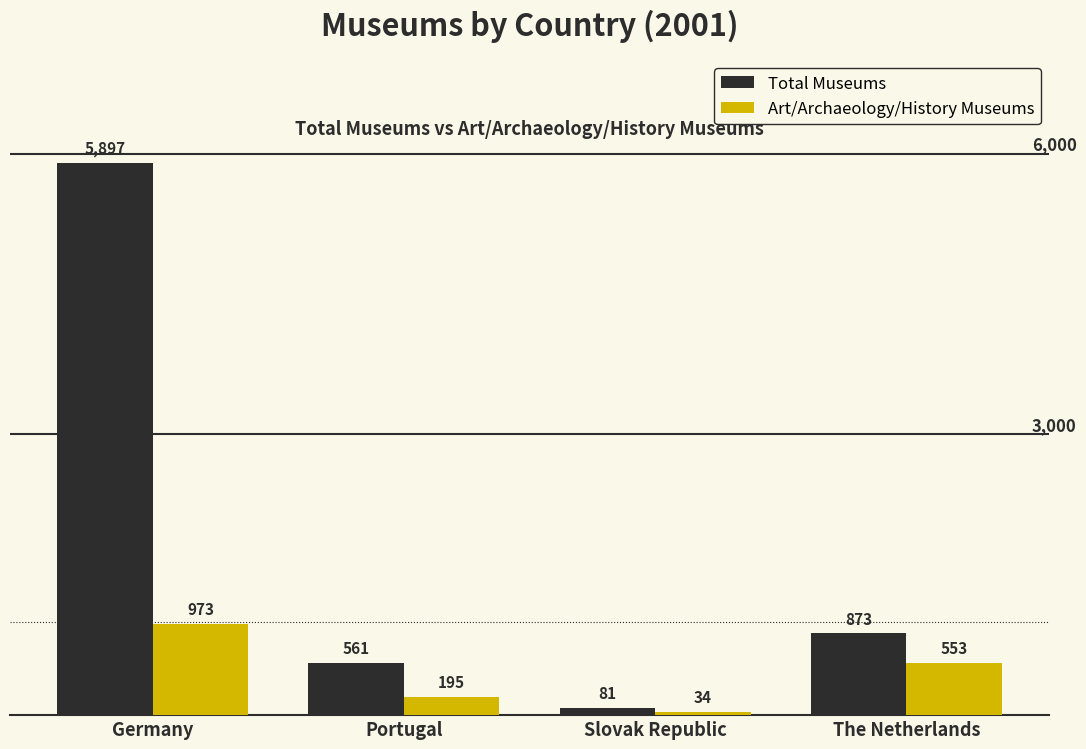

Count the number of data series in this chart.

2